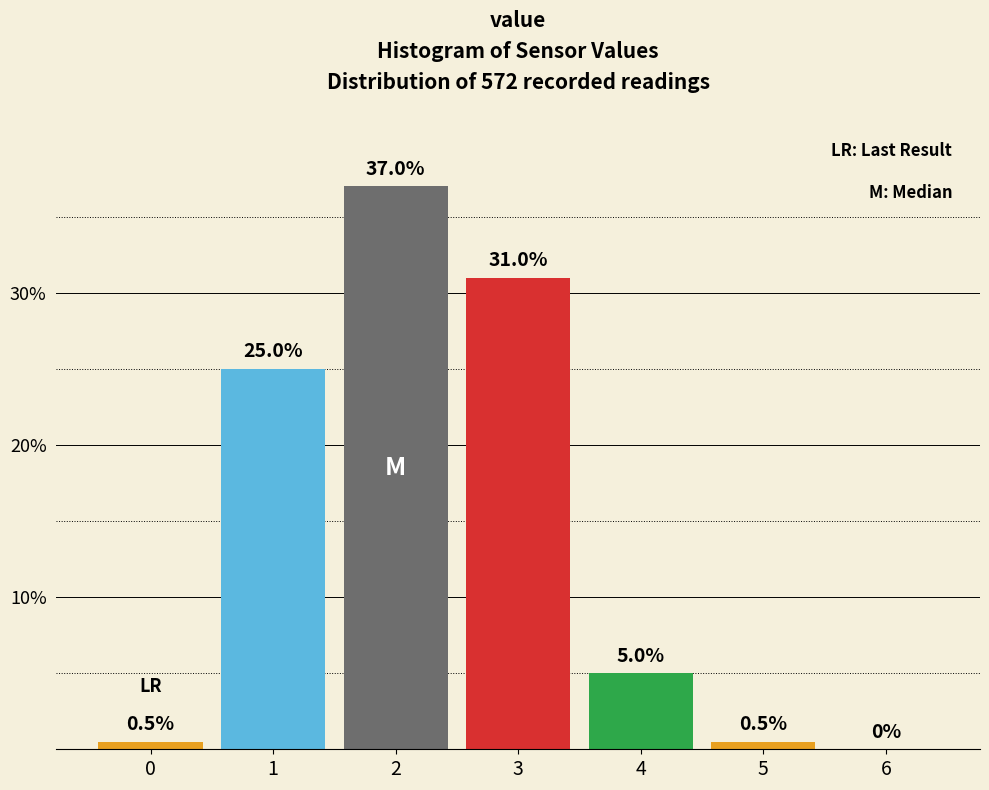

Reading left to right, extract all data points from this chart.

0=0.5	1=25.0	2=37.0	3=31.0	4=5.0	5=0.5	6=0.0